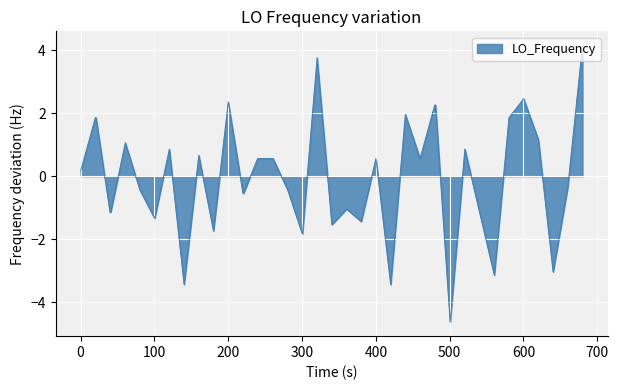

What is the difference between the maximum and minimum values?

8.8